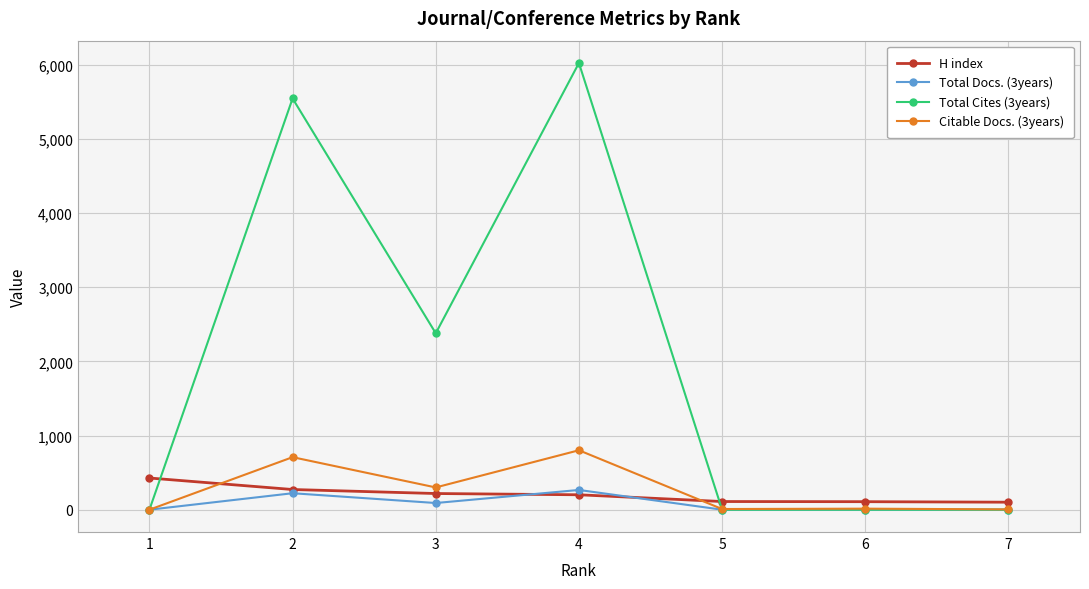

Where is the first local maximum for Total Cites (3years)?

2